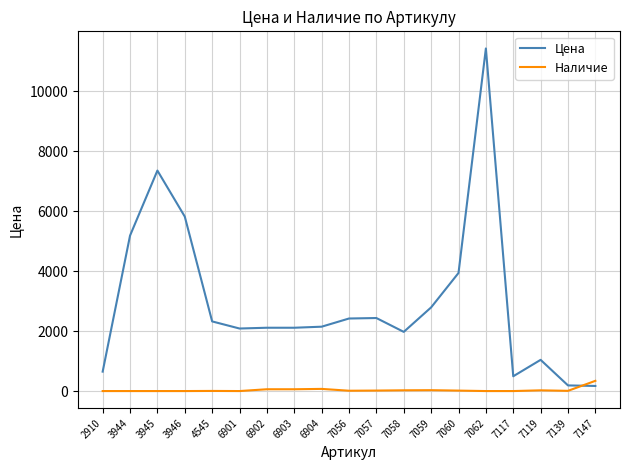

Which series ends up on top after the final intersection of Цена and Наличие?

Наличие